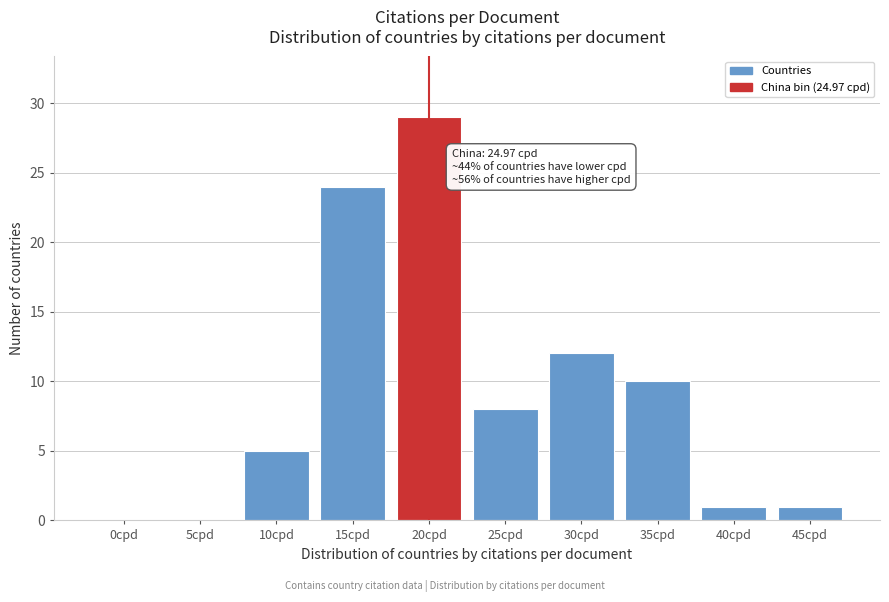

Reading right to left, what are all the values shown in this chart?

45cpd=1	40cpd=1	35cpd=10	30cpd=12	25cpd=8	20cpd=29	15cpd=24	10cpd=5	5cpd=0	0cpd=0